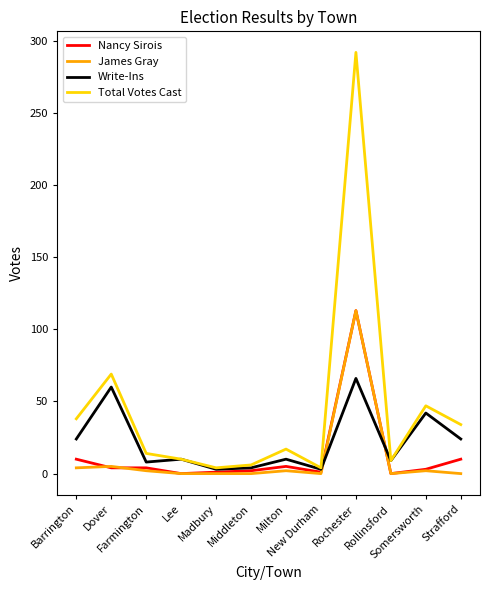

What is the maximum value shown in the chart?

292